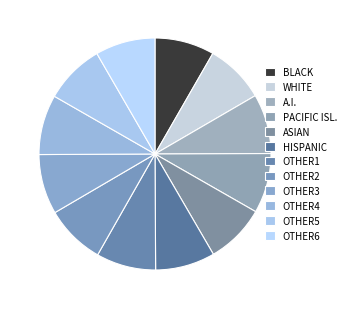

How many slices are in this pie chart?

12